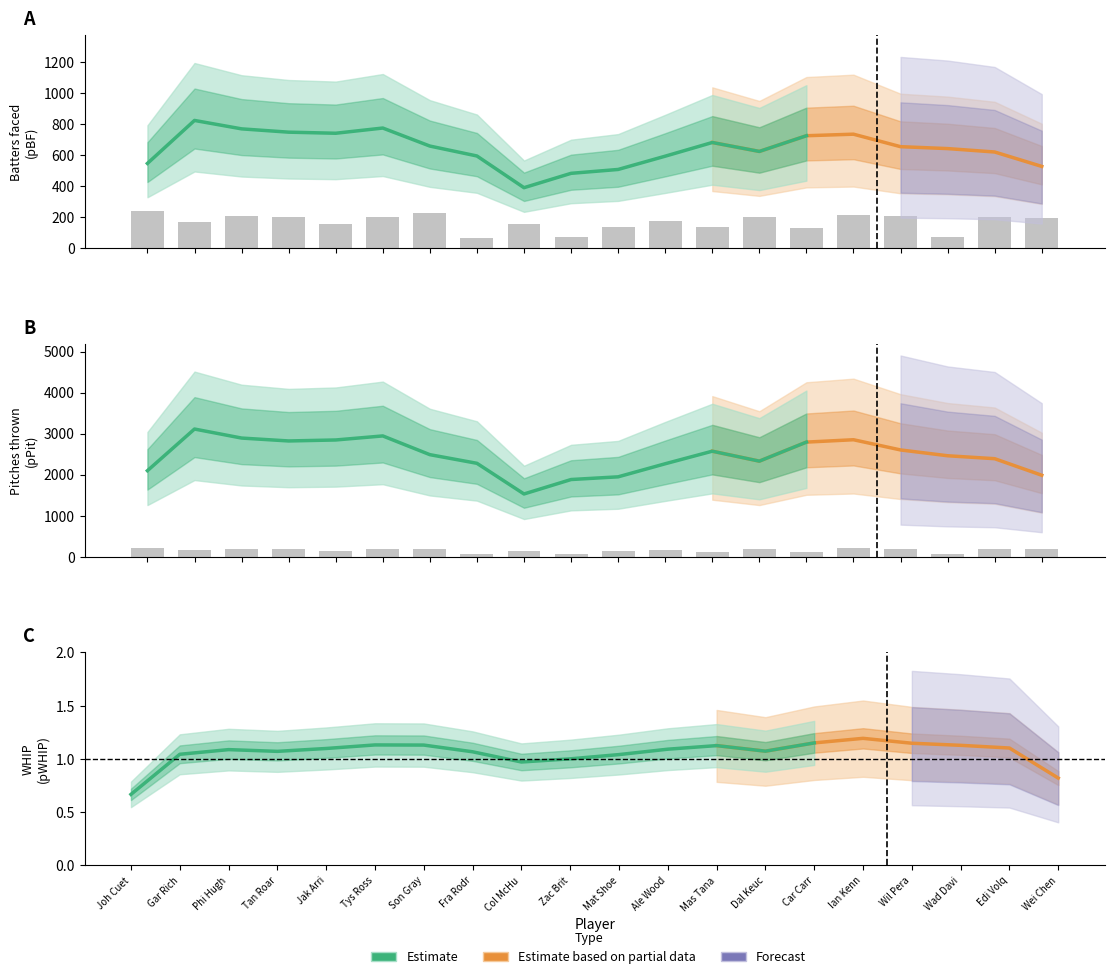

True or false: the data shows 1.1 at Fra Rodr.

True